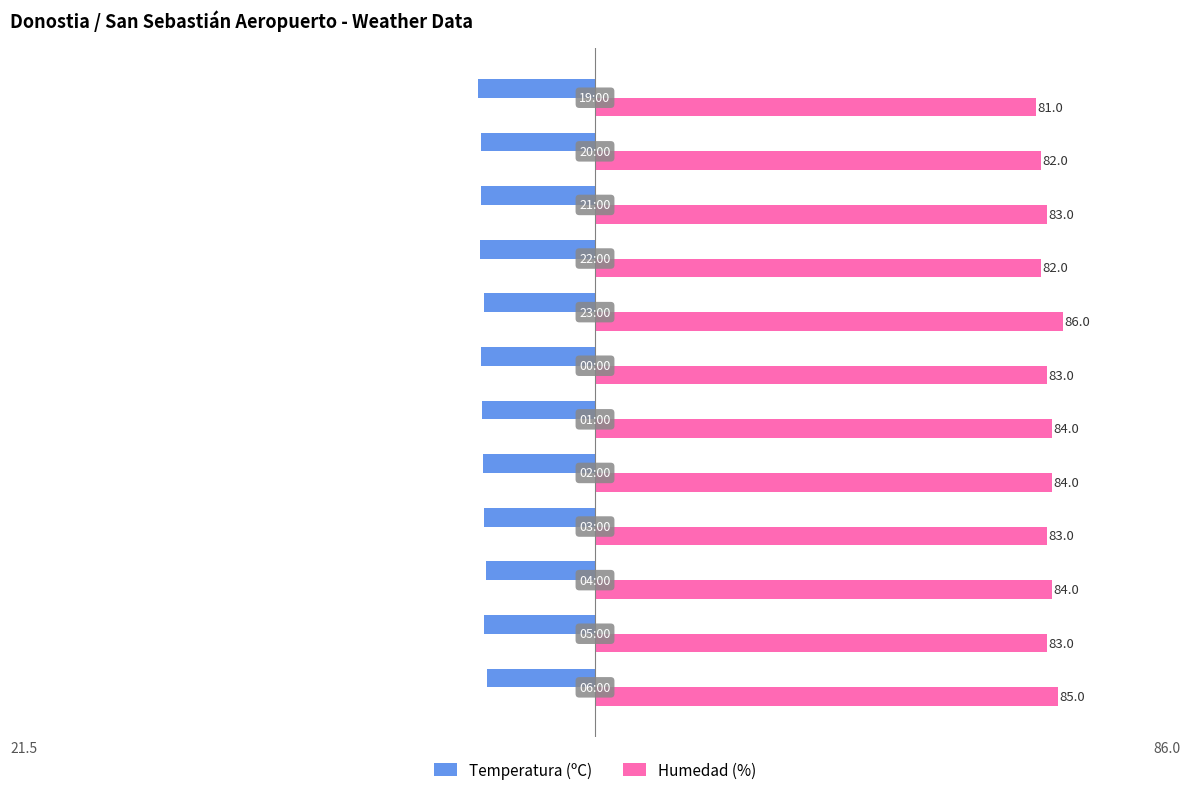

Which series has the largest total across all categories?

Humedad (%)